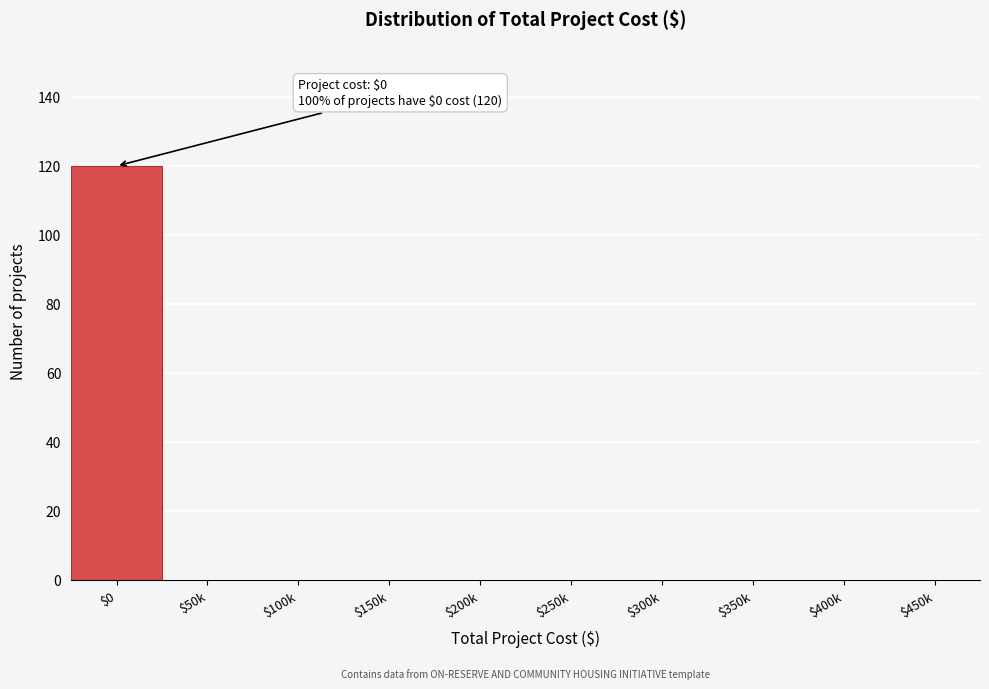

What is the sum of all values?

120